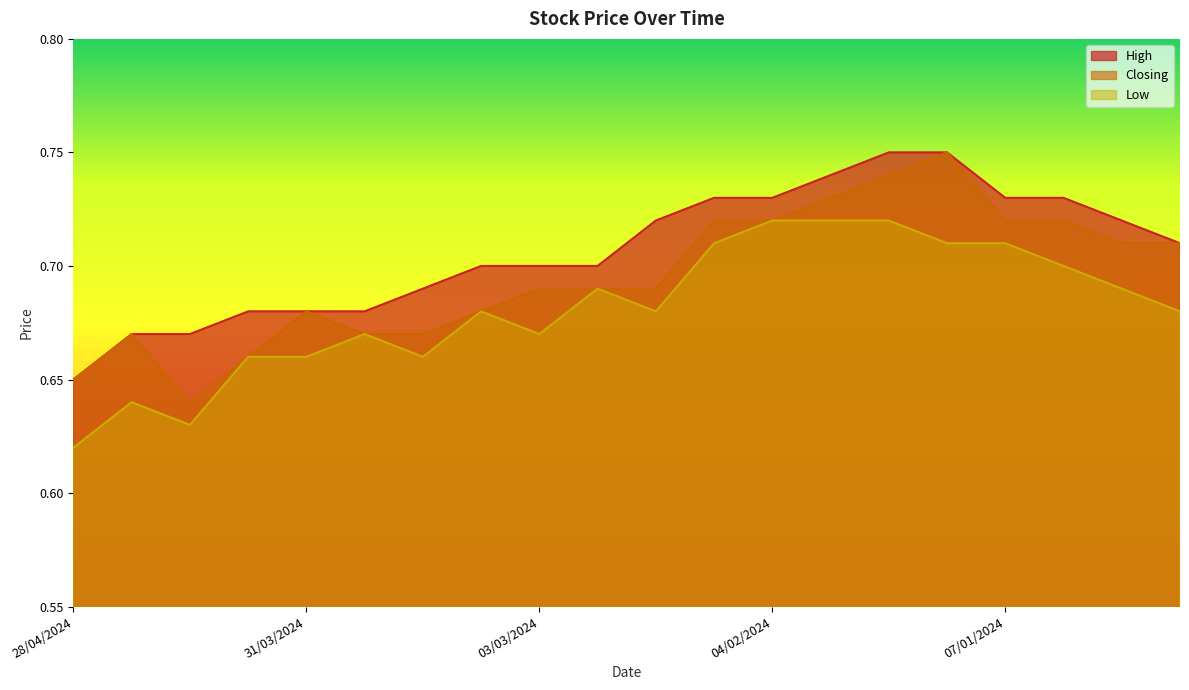

True or false: High has more than 2 interior local peaks.

False